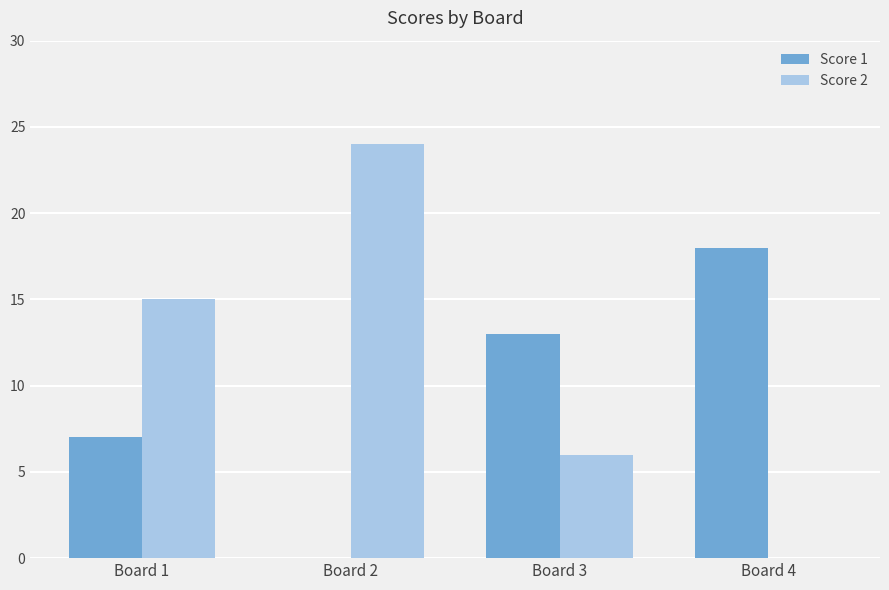

Is the value of Score 2 at Board 4 greater than the value of Score 1 at Board 4?

No